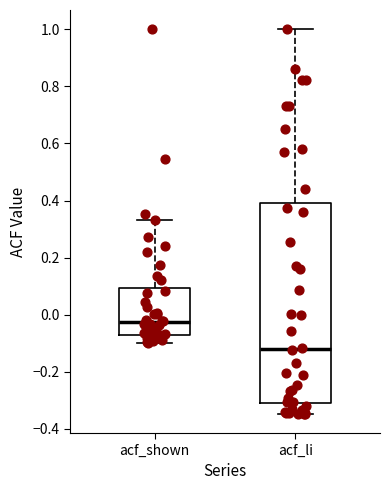

Comparing the boxes themselves (not the whiskers), which one is the tallest?

acf_li